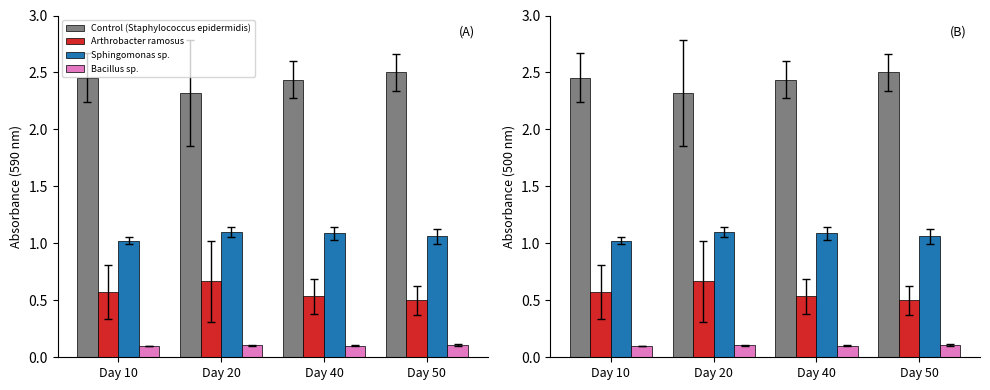

What is the average value of the col_4 (Control) series?

2.4